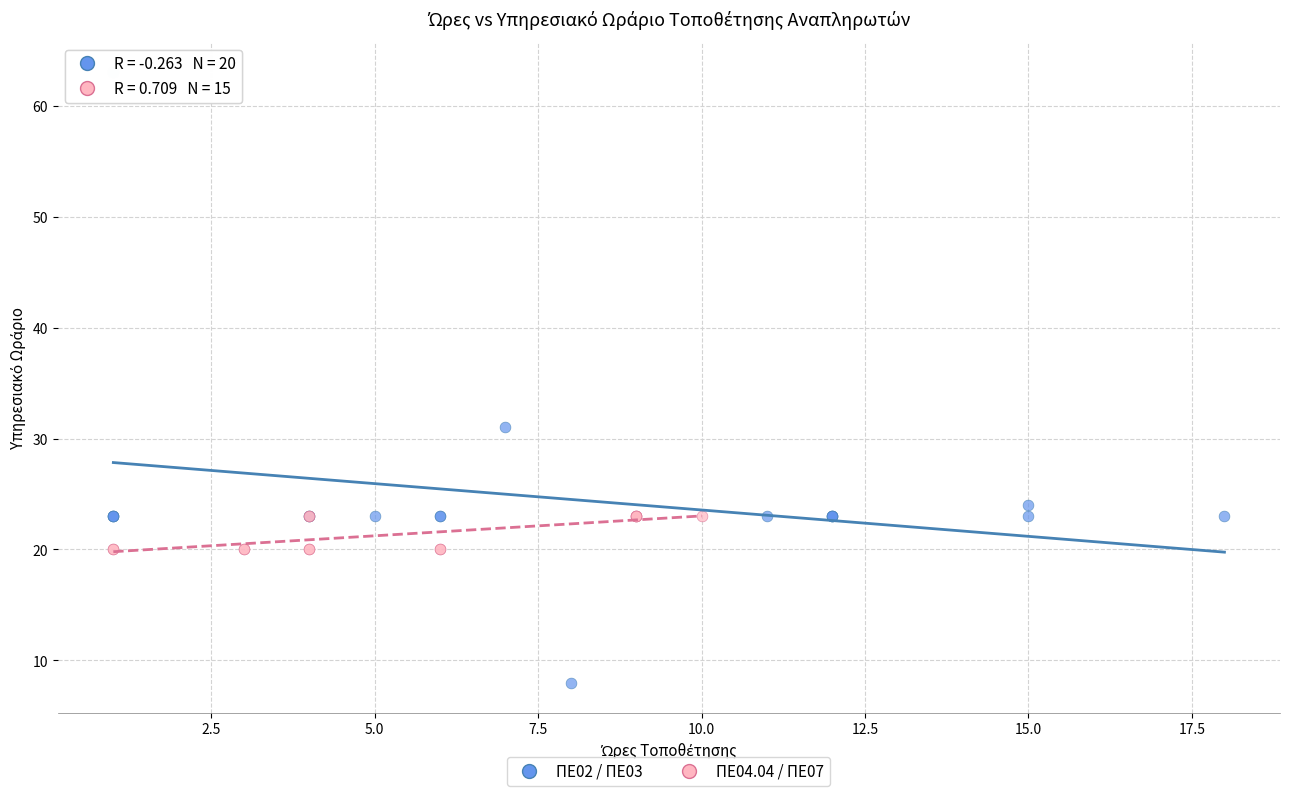

Which series contains the lowest Y value?

ΠΕ02 / ΠΕ03